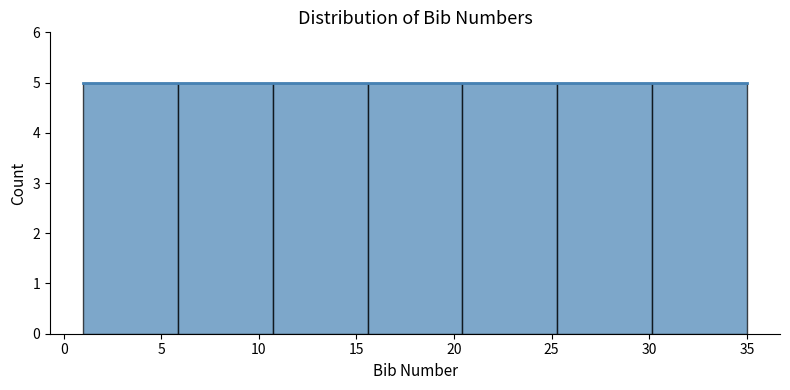

Reading left to right, list every bar in this chart as the range it spans on the x-axis followed by its height. Neither the bar edges nor the heights are printed on the chart, so give them approximately, as read against the axes.

1.0 to 6.0: 5
6.0 to 10.5: 5
10.5 to 15.5: 5
15.5 to 20.5: 5
20.5 to 25.5: 5
25.5 to 30.0: 5
30.0 to 35.0: 5